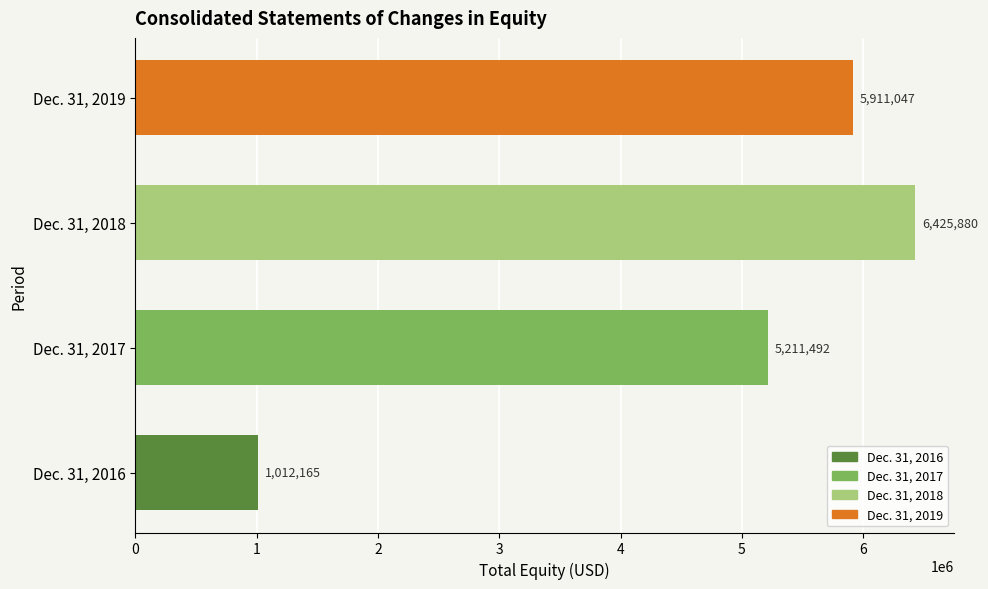

What value does the data have at Dec. 31, 2018?

6425880